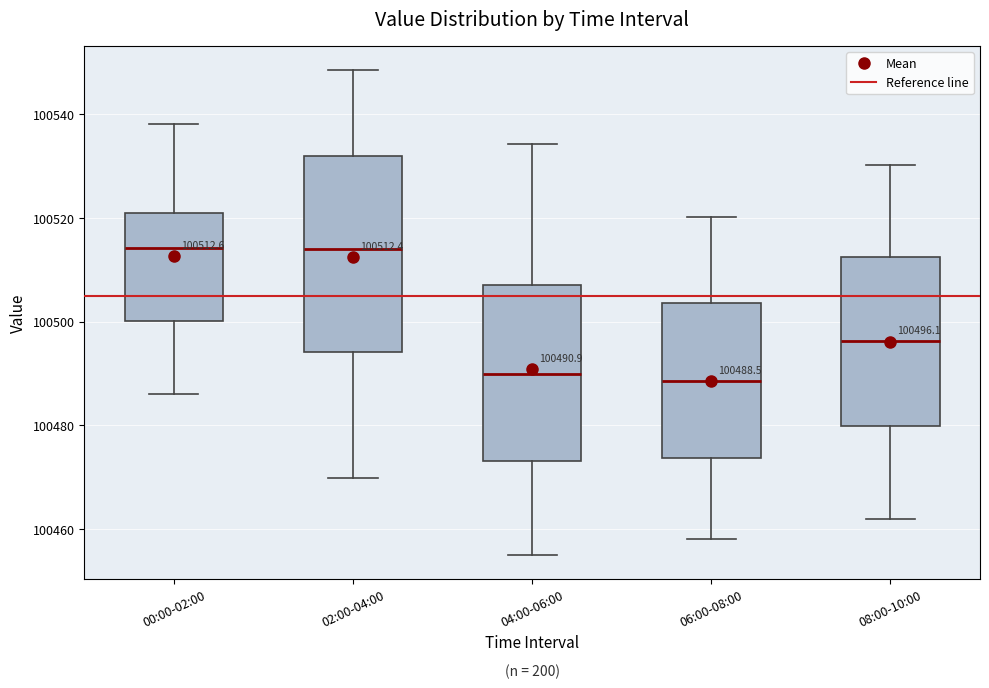

Which box is the tallest, from its lower edge to its upper edge?

02:00-04:00